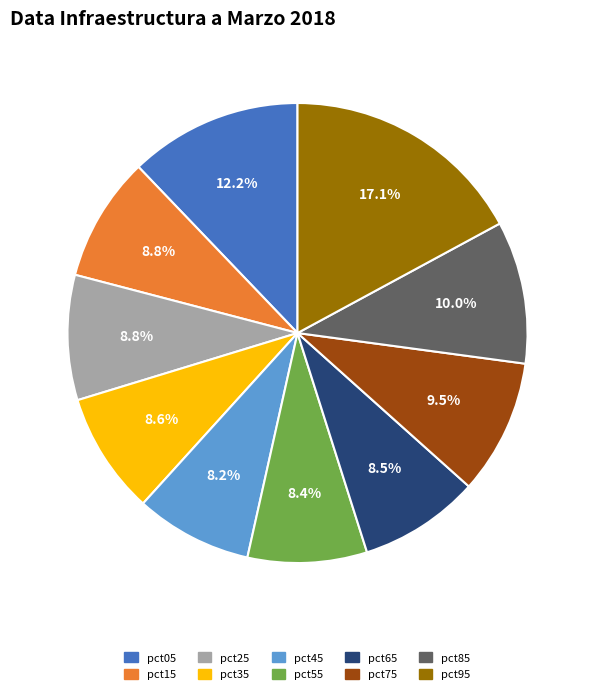

Is pct05 the majority of the pie?

No